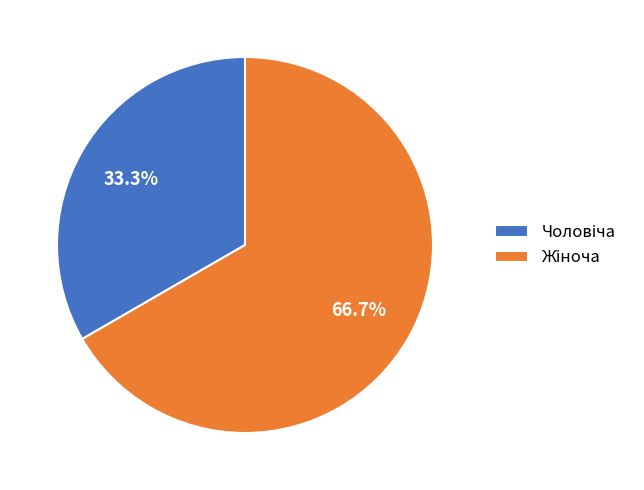

How many segments does this pie chart have?

2